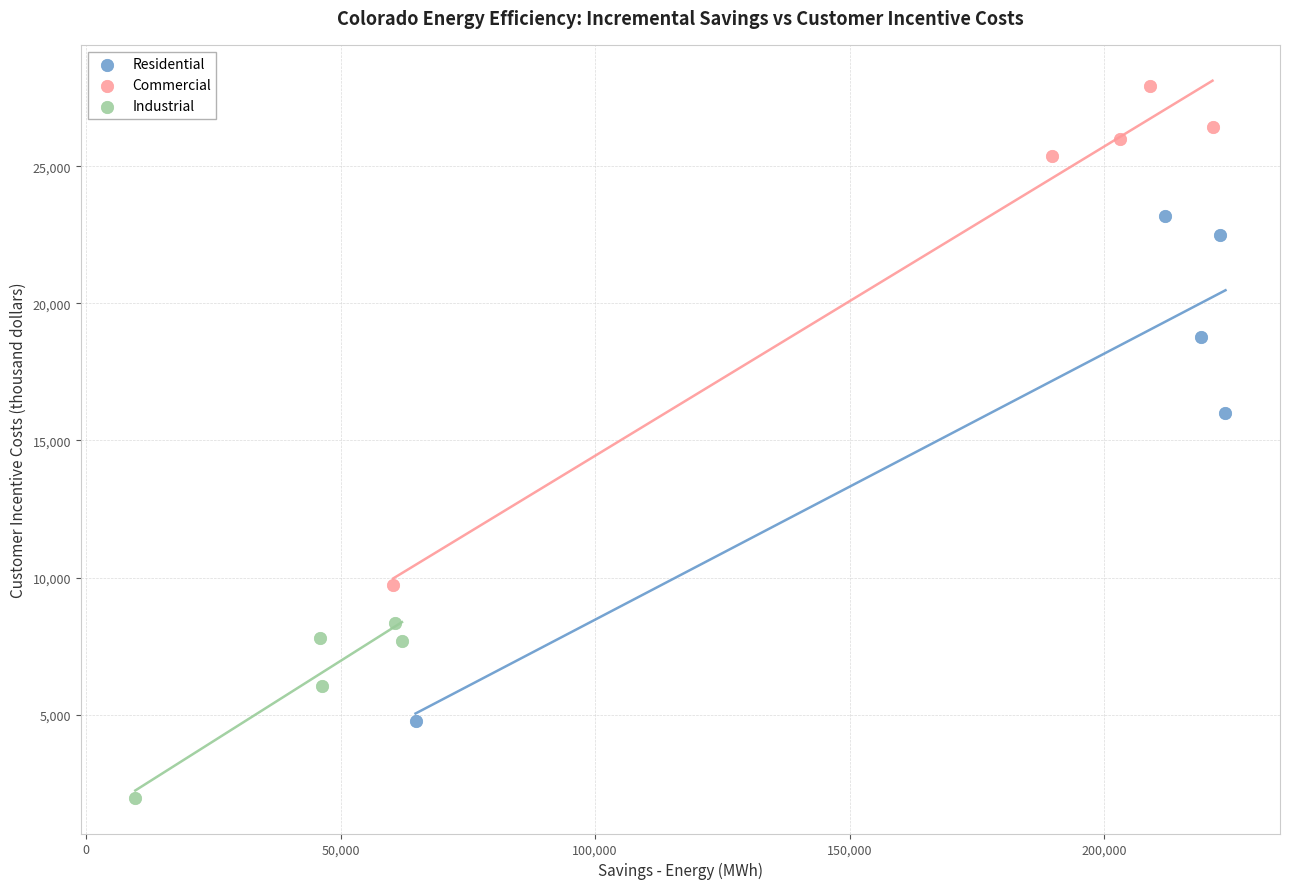

Which series has the widest spread of Y values?

Residential